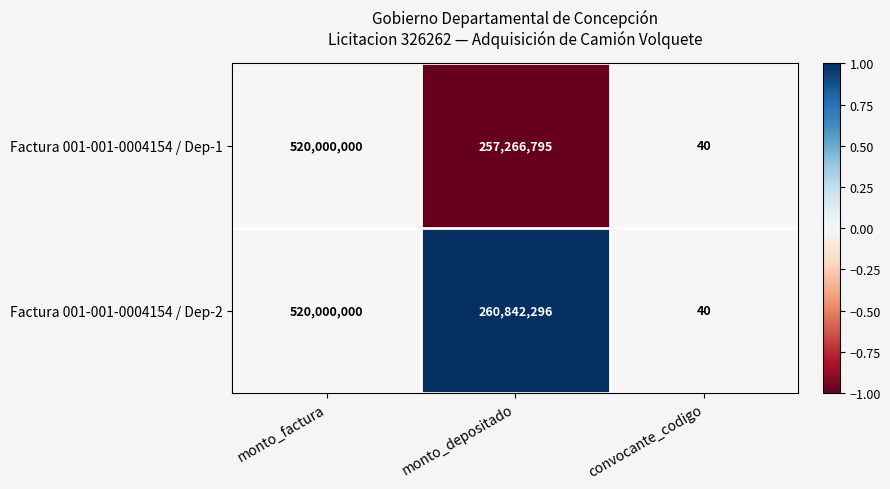

Which label corresponds to the largest value in the chart?

monto_factura